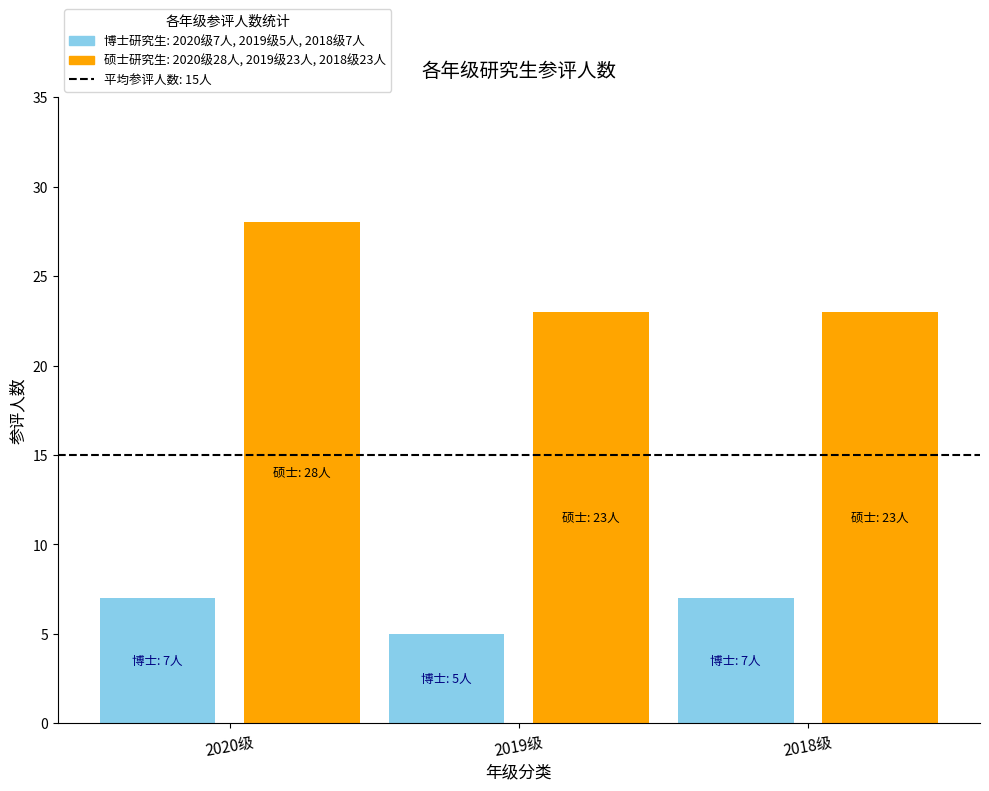

What is the total value across all series at 2020级?

35